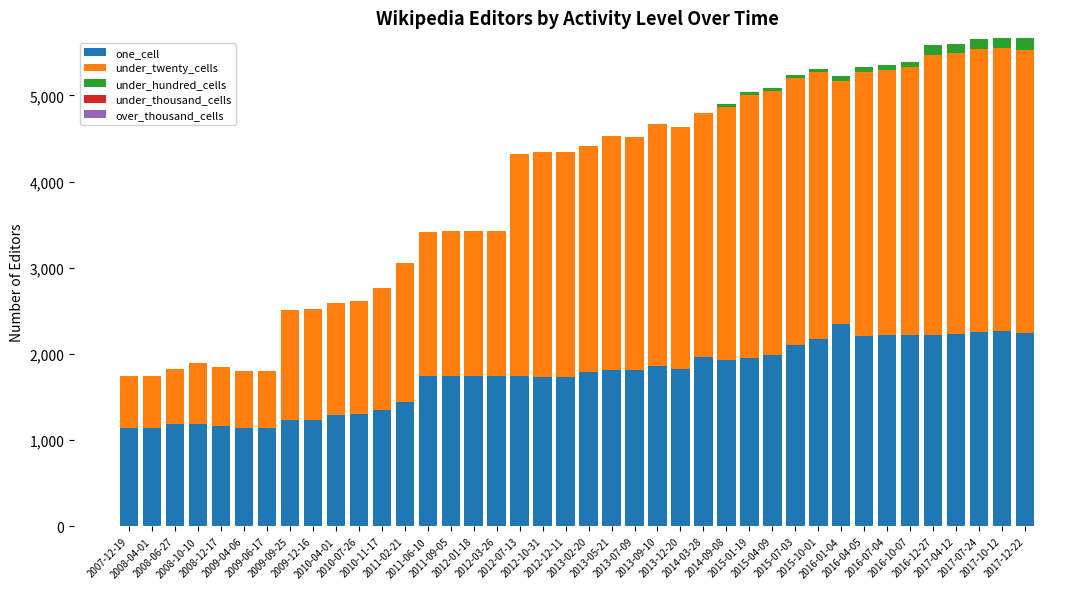

List the series in order of their peak value, lowest first.

under_thousand_cells, over_thousand_cells, under_hundred_cells, one_cell, under_twenty_cells